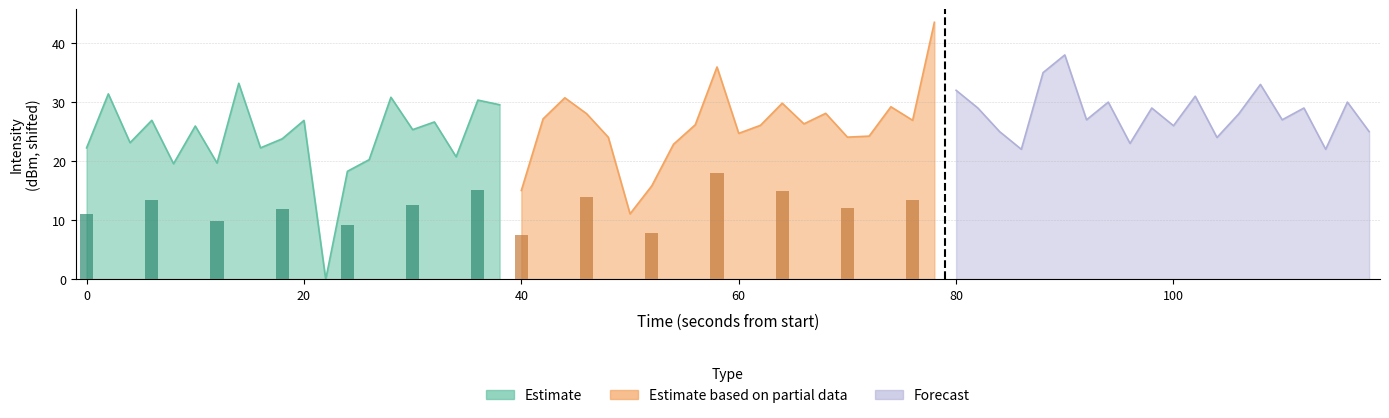

Rank the series by their average value, from lowest to highest.

Estimate, Estimate based on partial data, Forecast